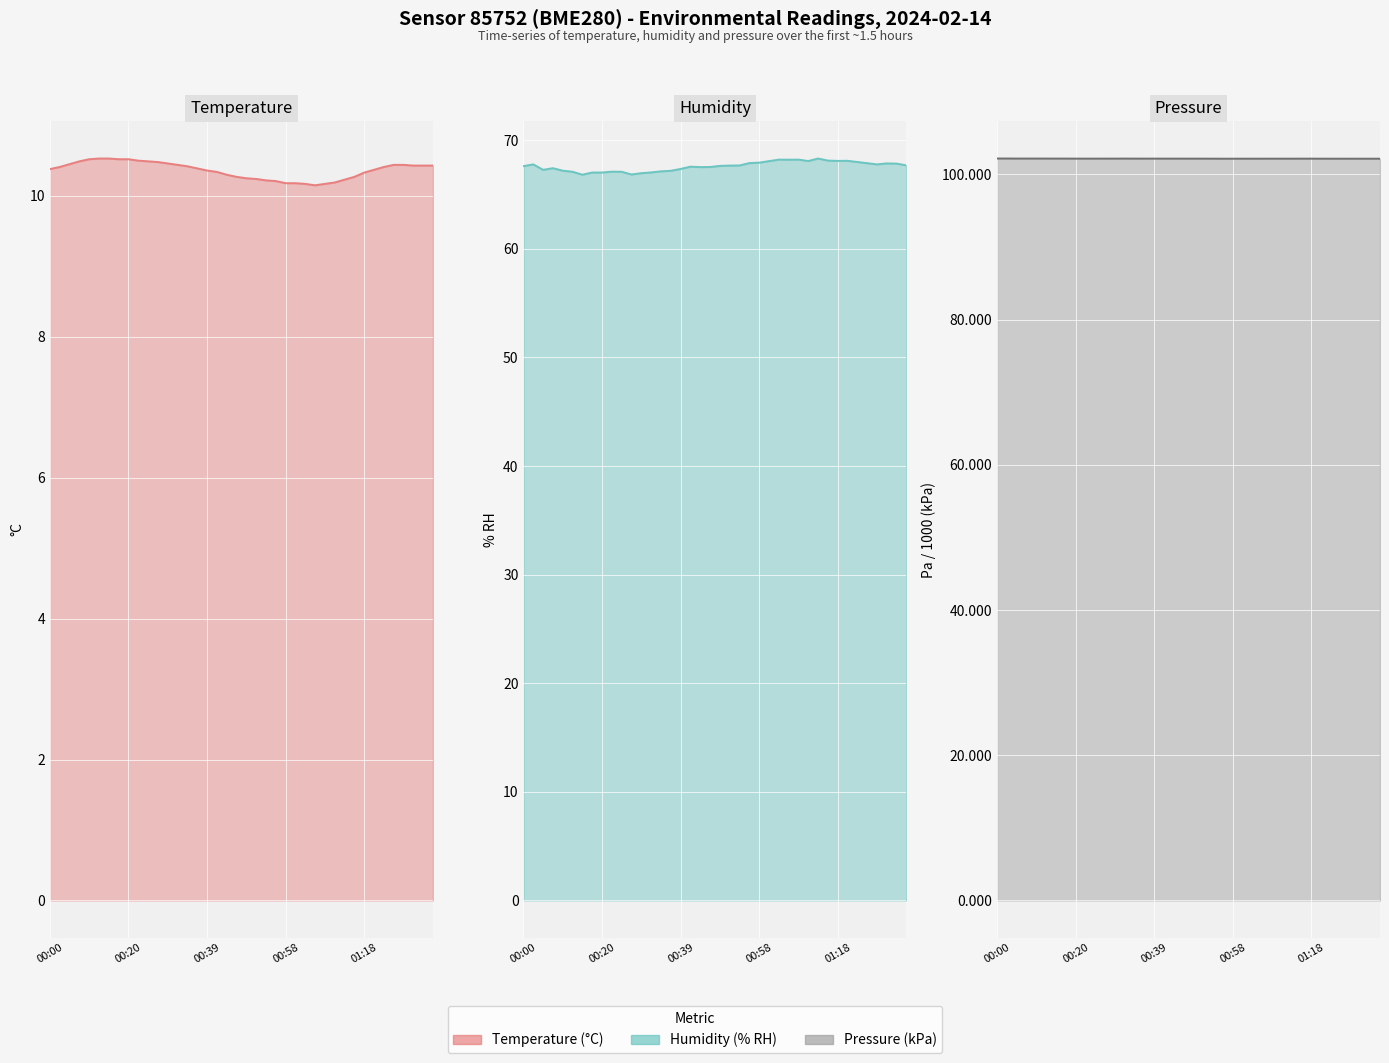

Which series changed the most between 01:01 and 01:25?

temperature